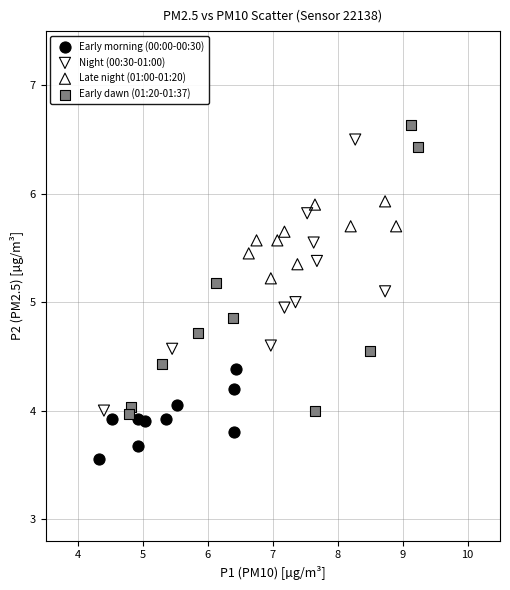

Which series contains the lowest Y value?

Early morning (00:00-00:30)